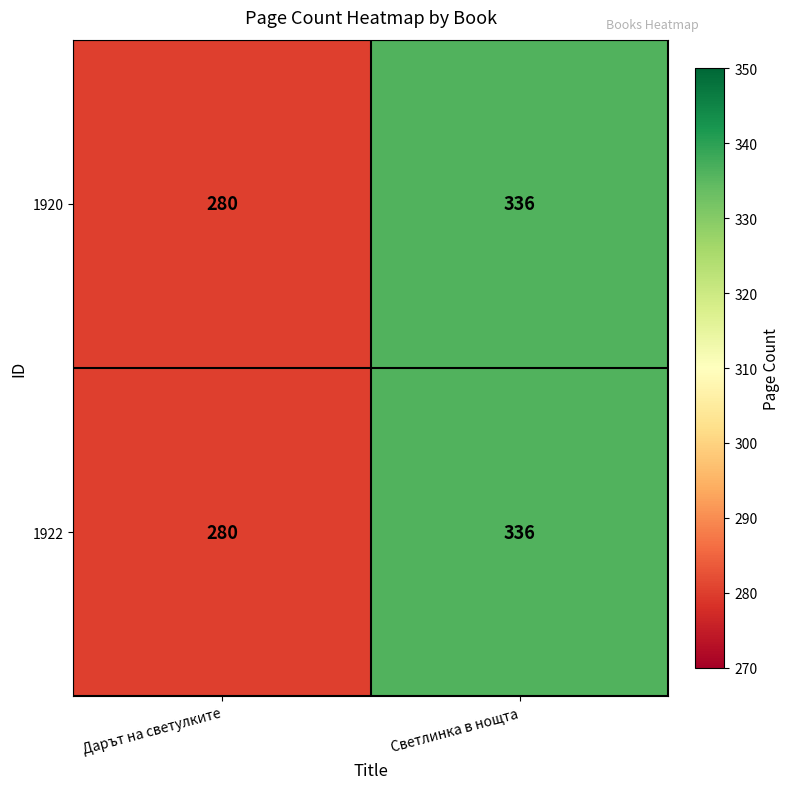

The 1920 series shows 280 at Дарът на светулките. True or false?

True